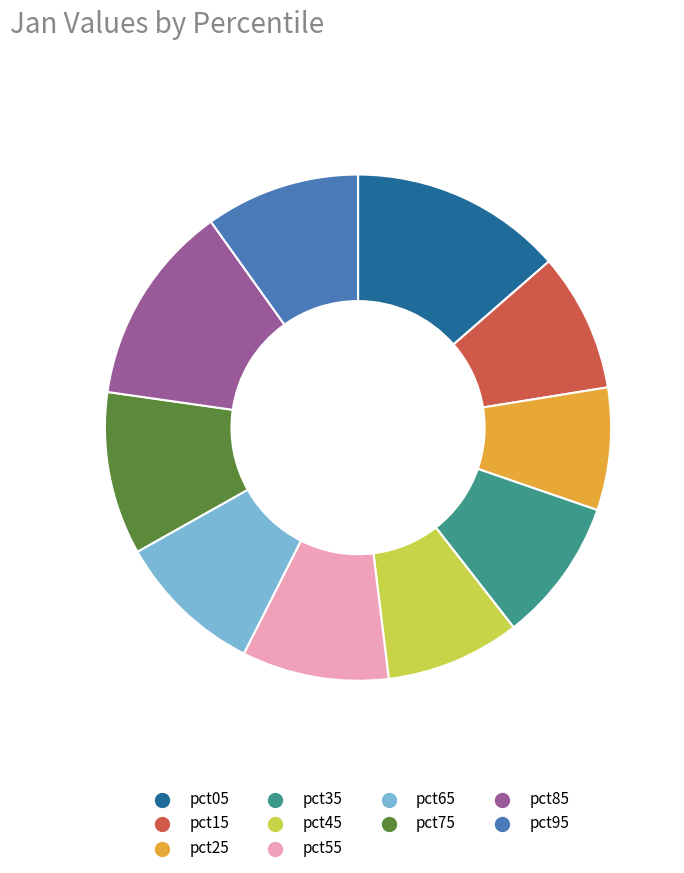

What is the largest slice in the pie chart?

pct05